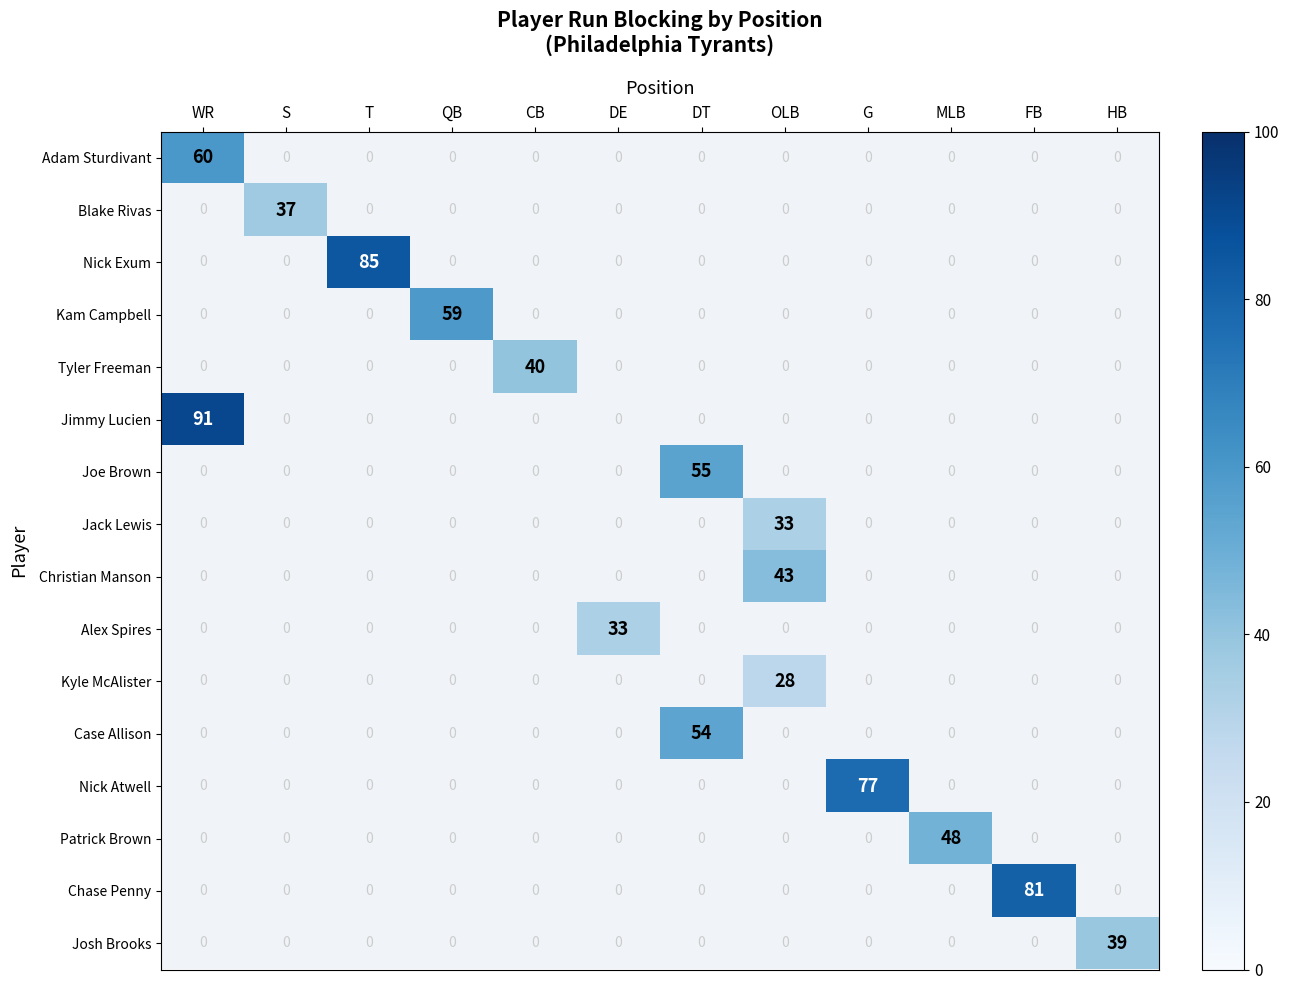

True or false: Kyle McAlister has a value of 28 at OLB.

True